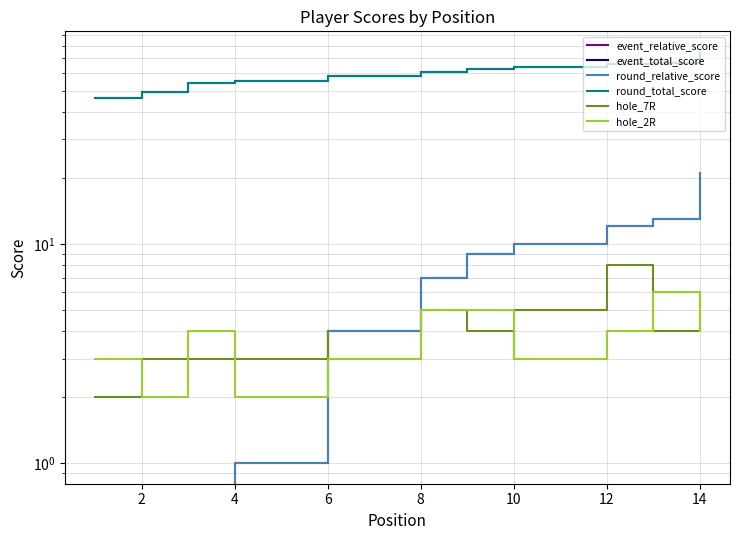

At 6, list the series in order from largest to smallest.

event_total_score, round_total_score, event_relative_score, round_relative_score, hole_7R, hole_2R